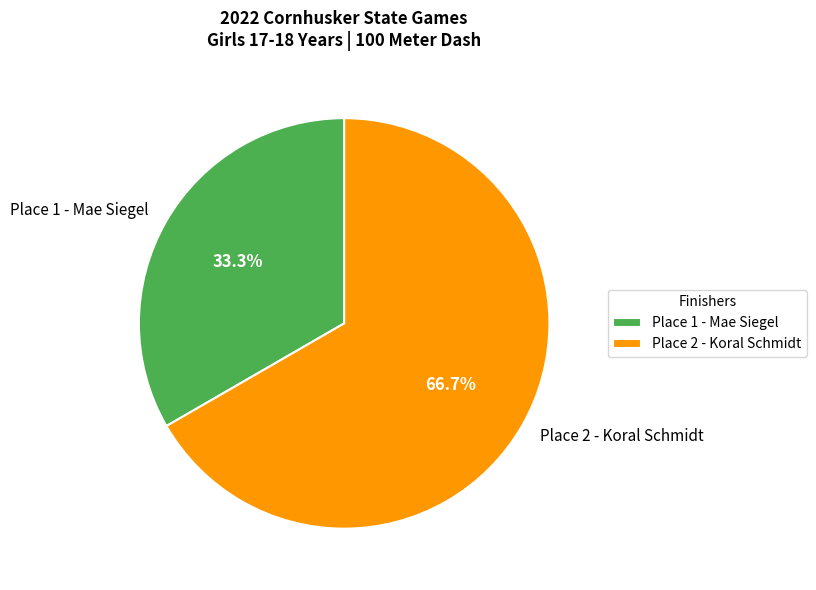

How many slices are in this pie chart?

2